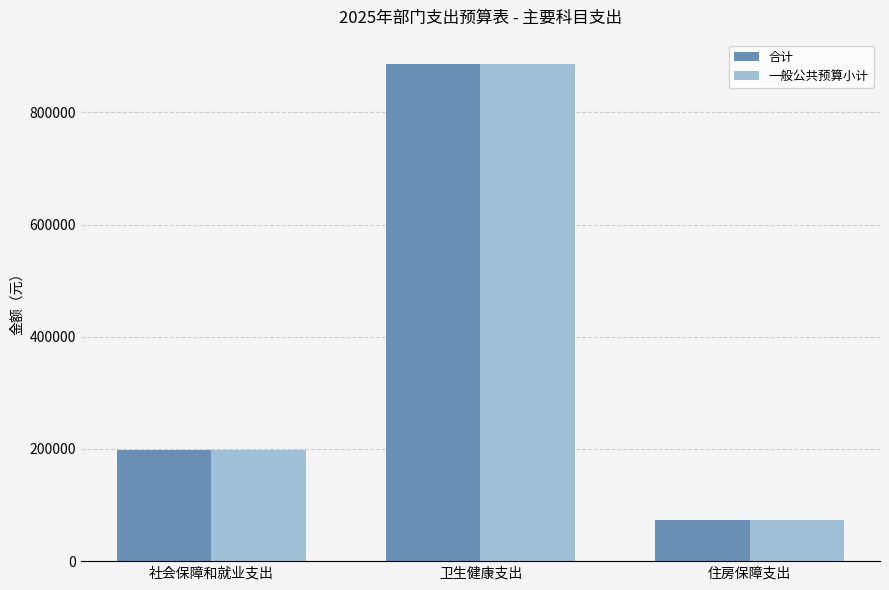

At which category is the sum across all series the highest?

卫生健康支出